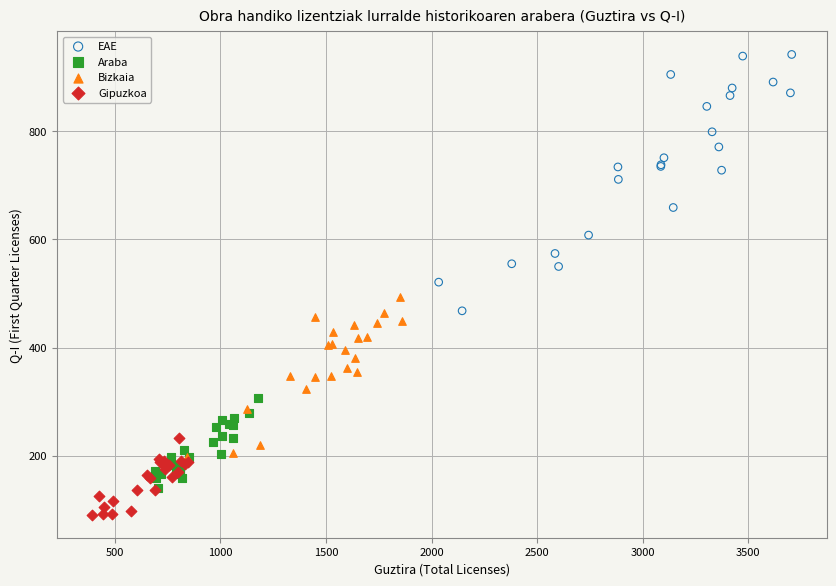

Which series has the widest spread of Y values?

EAE